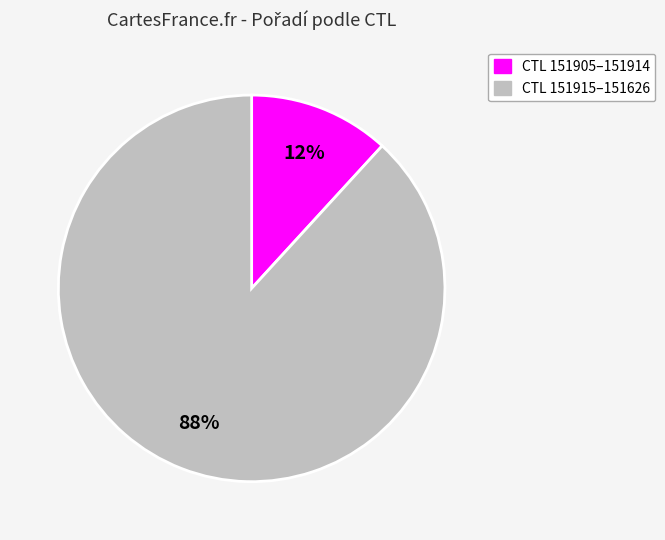

How many segments does this pie chart have?

2